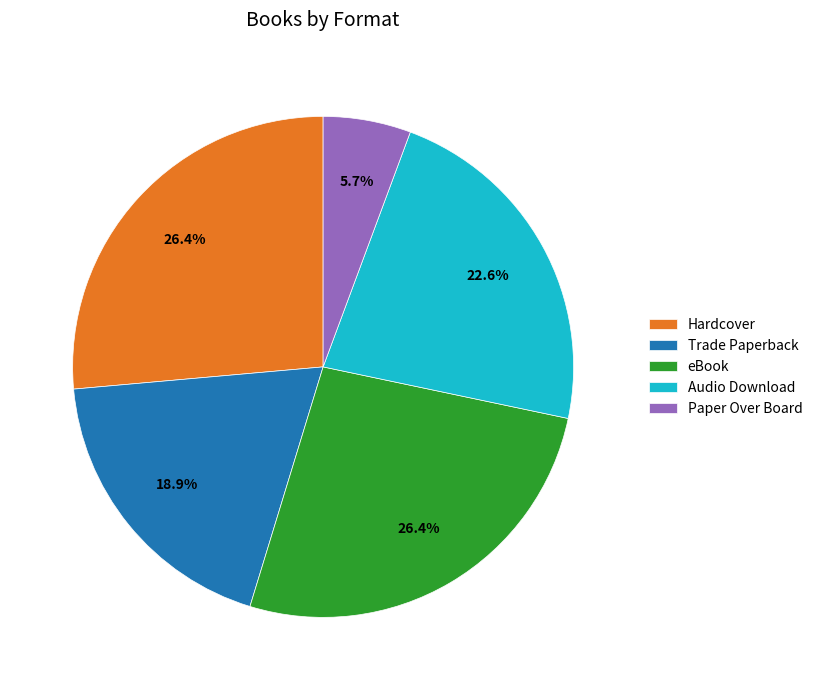

Does Paper Over Board represent more than half of the total?

No